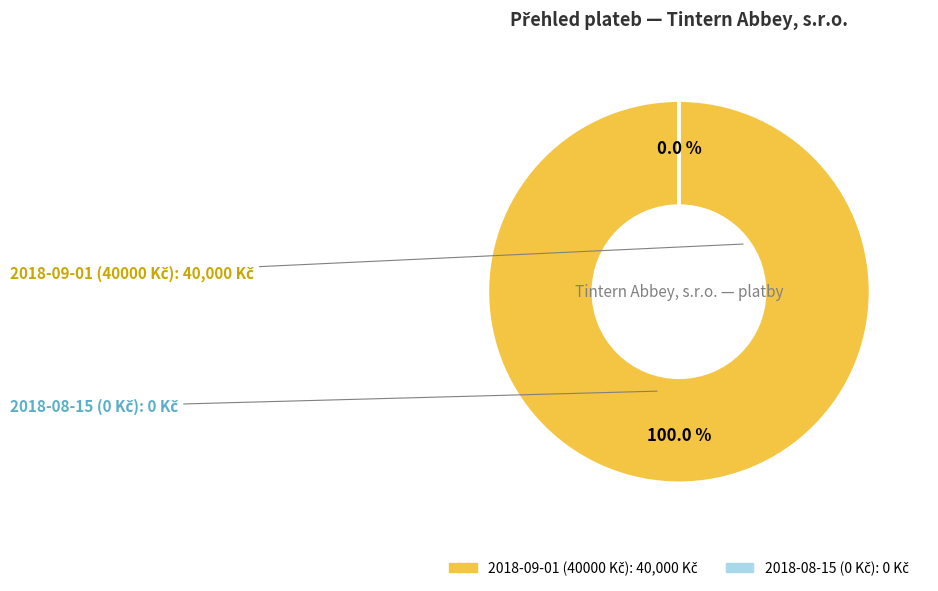

Which slice is the largest?

2018-09-01 (40000 Kč)